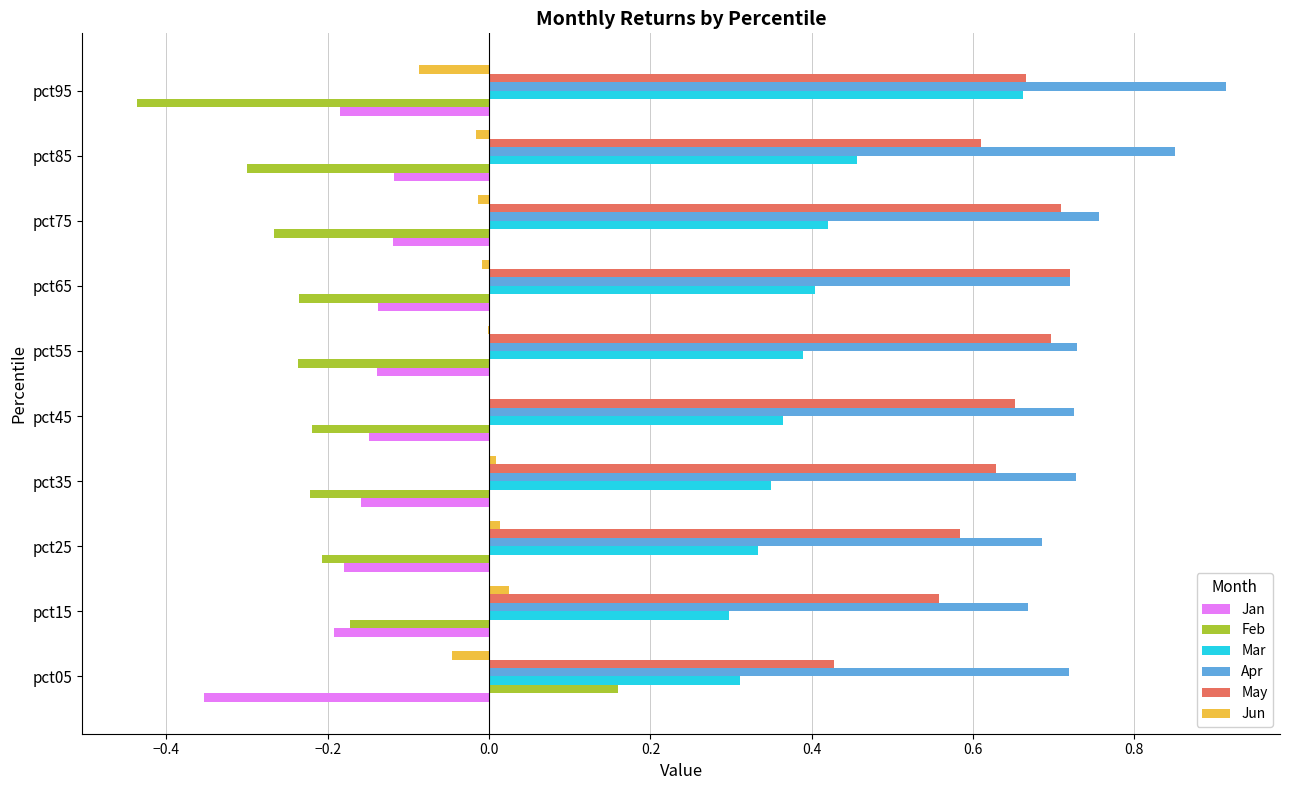

At which category does the chart reach its peak across all series?

pct95